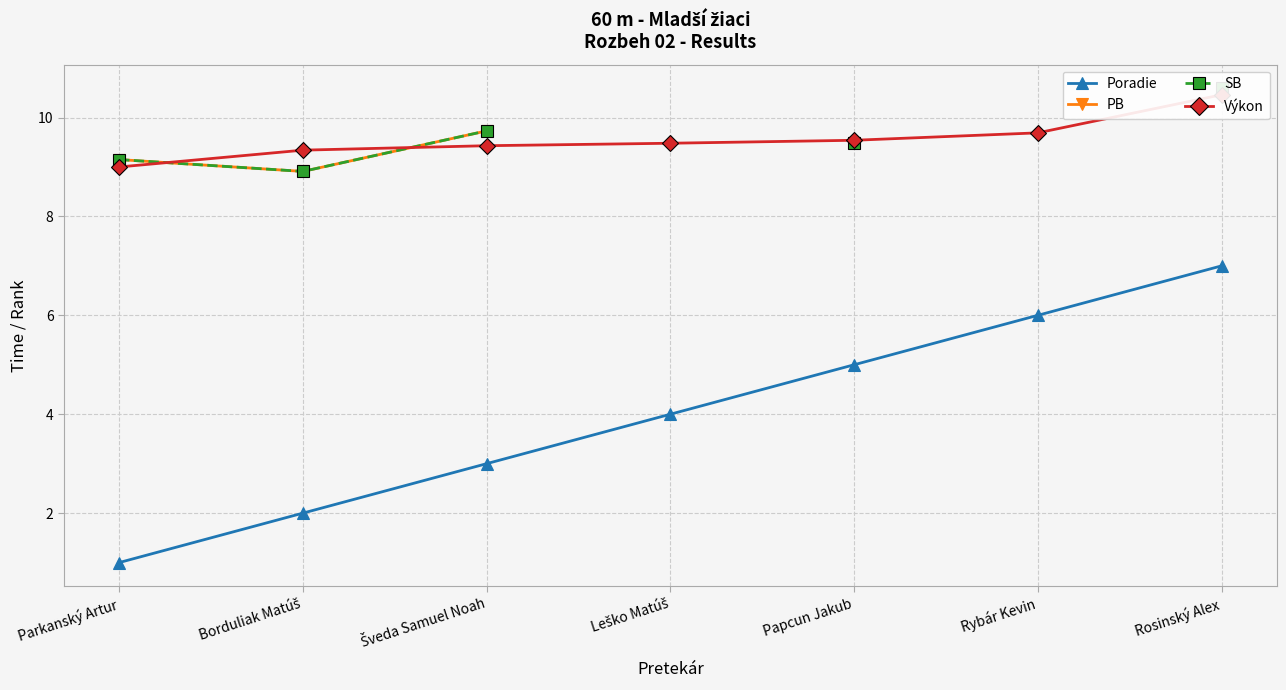

Is the value of Výkon at Leško Matúš greater than the value of SB at Rosinský Alex?

No